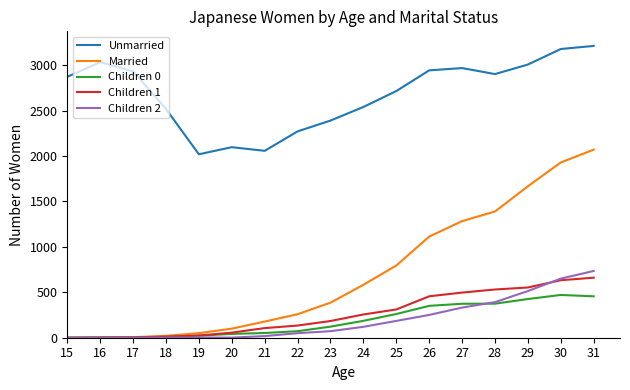

What is the maximum value for Children 1?

661